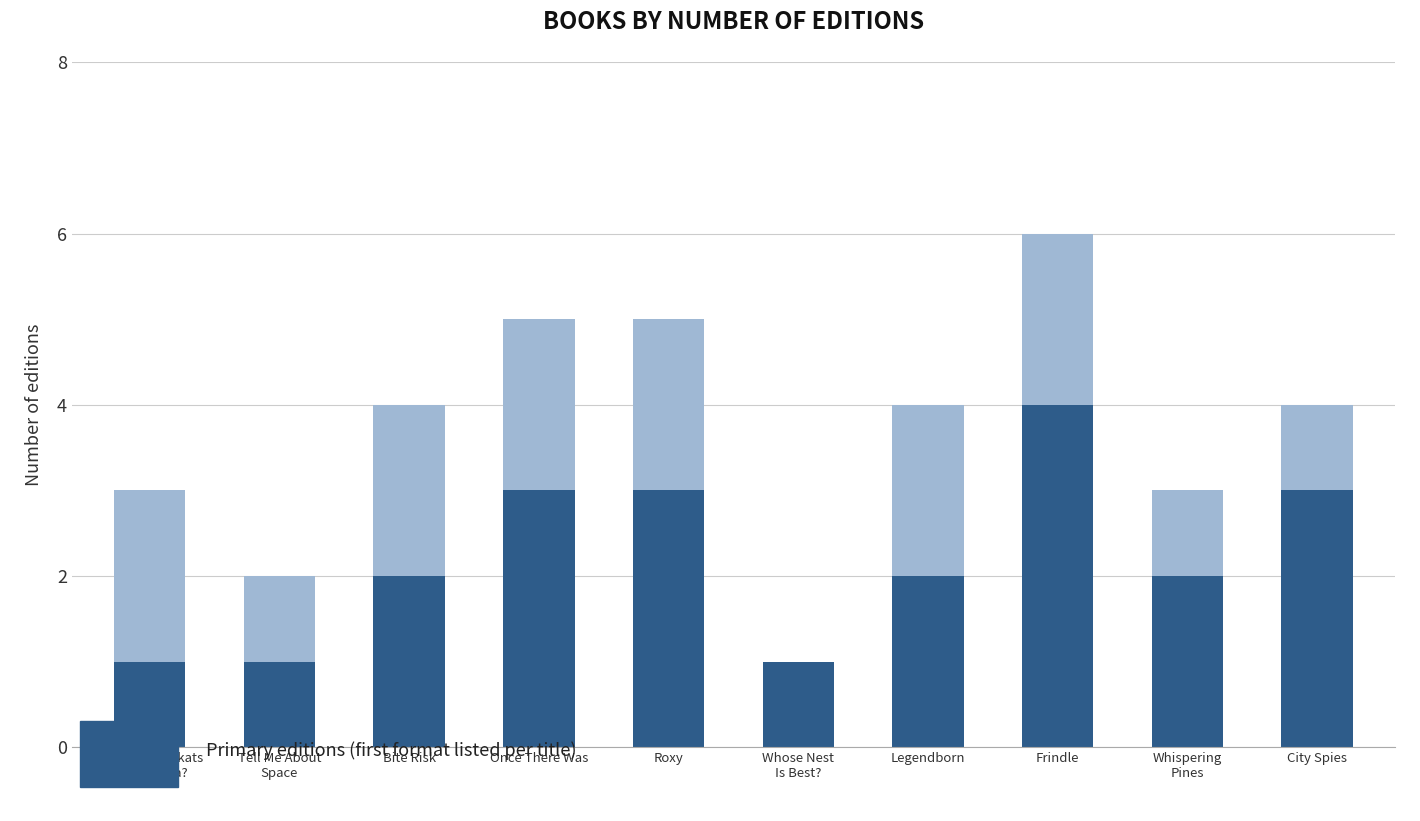

Which series has the largest total across all categories?

Total editions